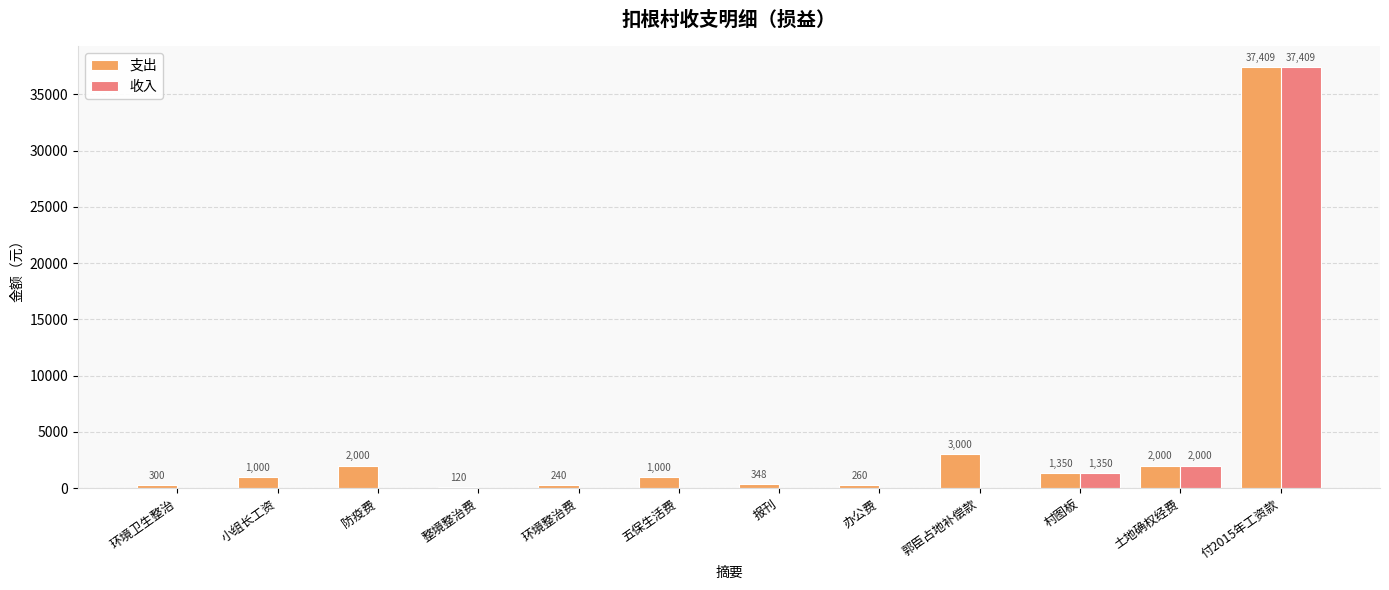

Reading left to right, transcribe all the data shown in this chart.

支出: 300	1000	2000	120	240	1000	348	260	3000	1350	2000	37409
收入: 0	0	0	0	0	0	0	0	0	1350	2000	37409